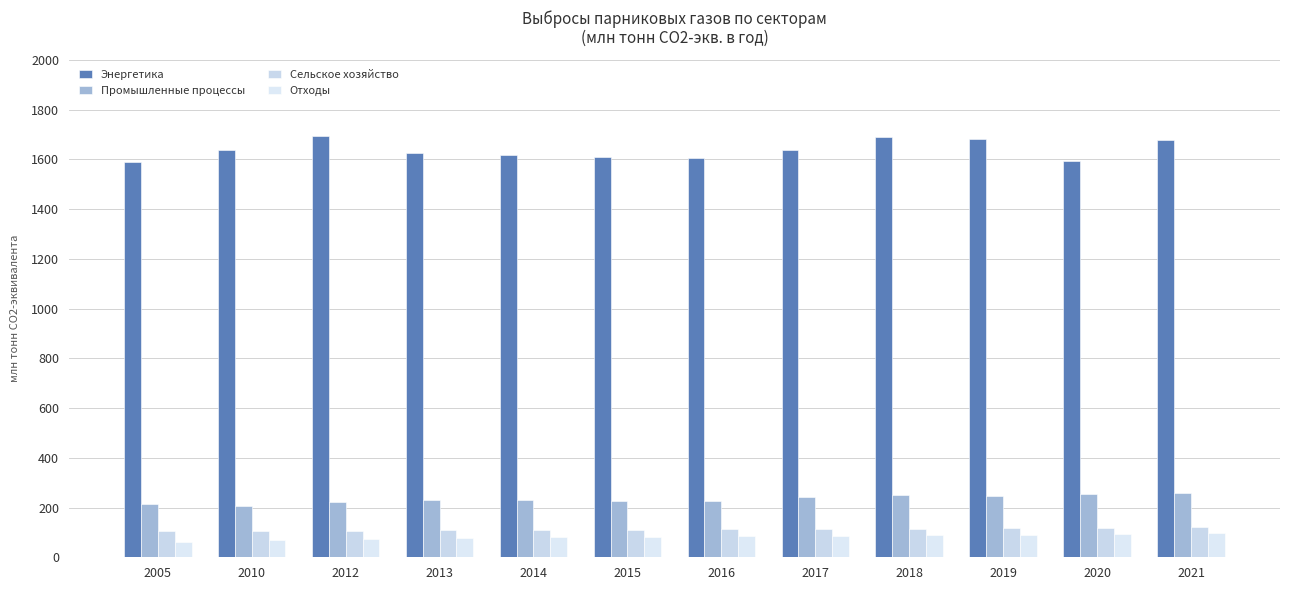

What is the spread (max minus min) of values at 2013?

1547.4